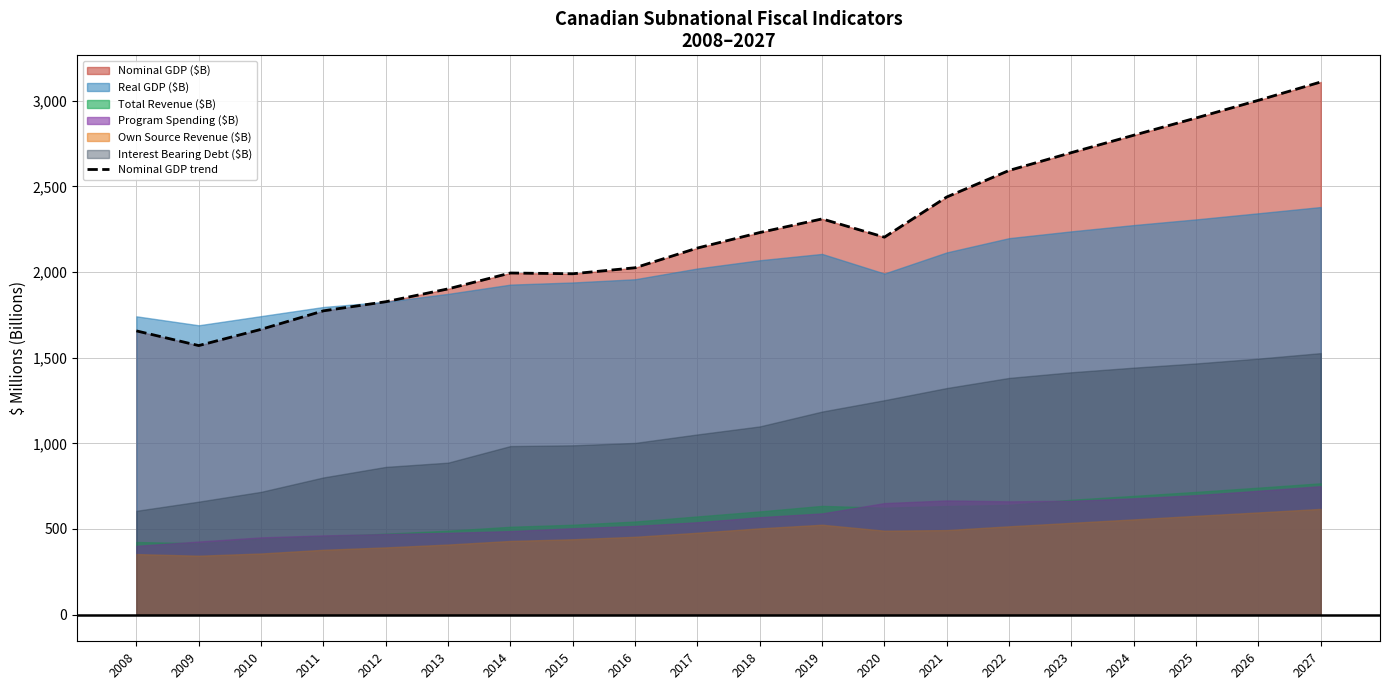

Where is the first local maximum?

2014